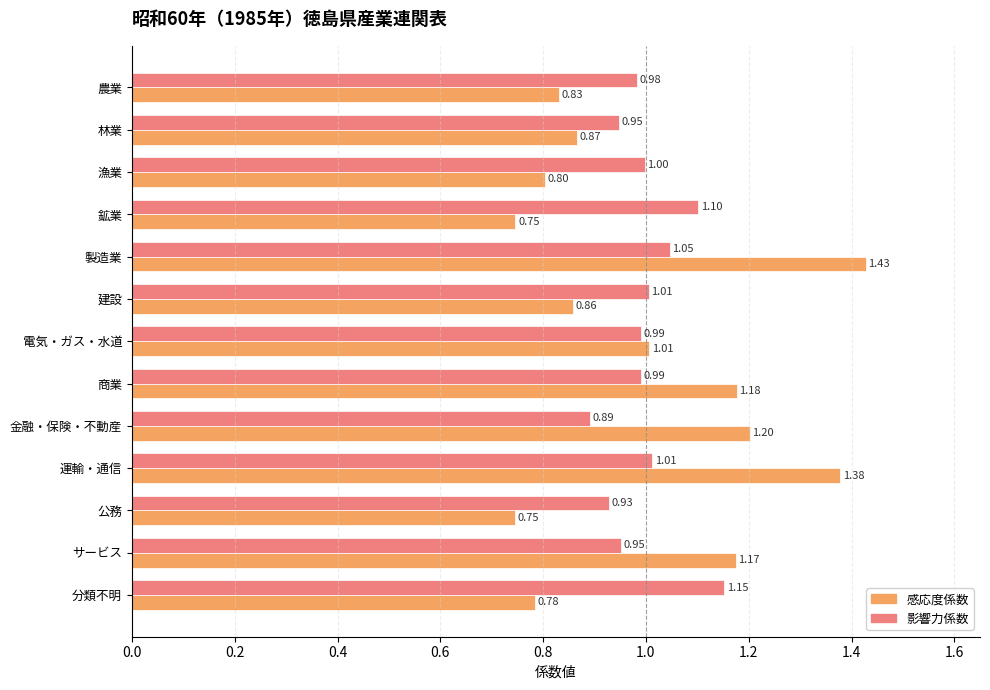

Where is 感応度係数 nearest to the value 1?

電気・ガス・水道